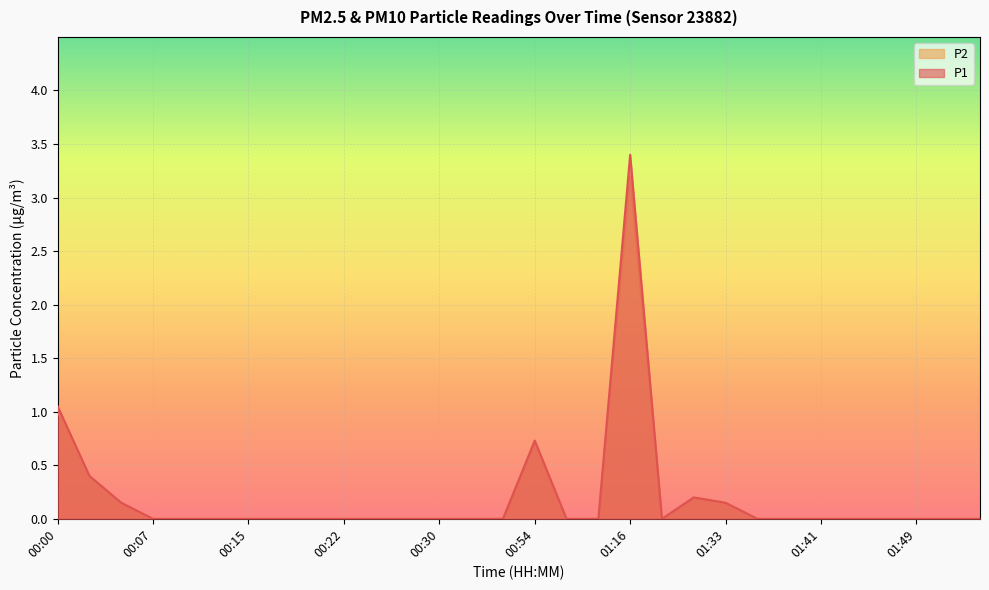

Which series has the widest spread of values?

P1